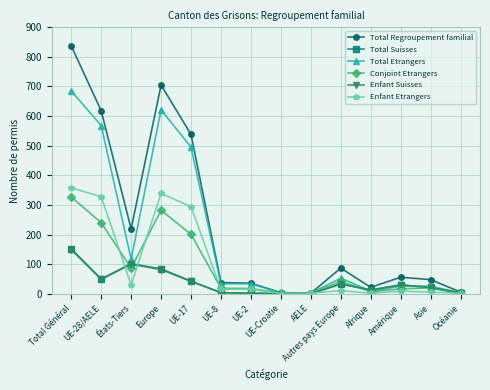

How many data points does each series have?

14